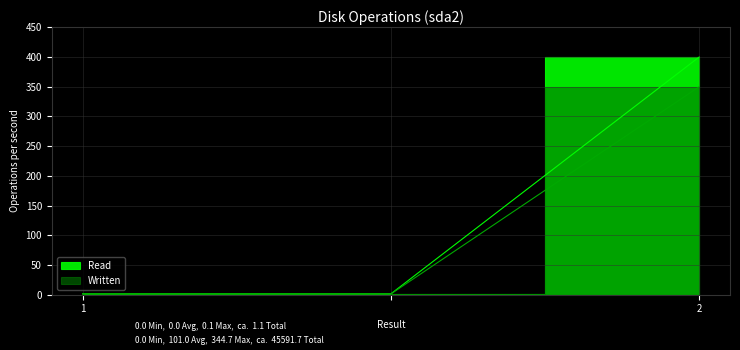

True or false: Written has a value of 1.3 at 1.

True